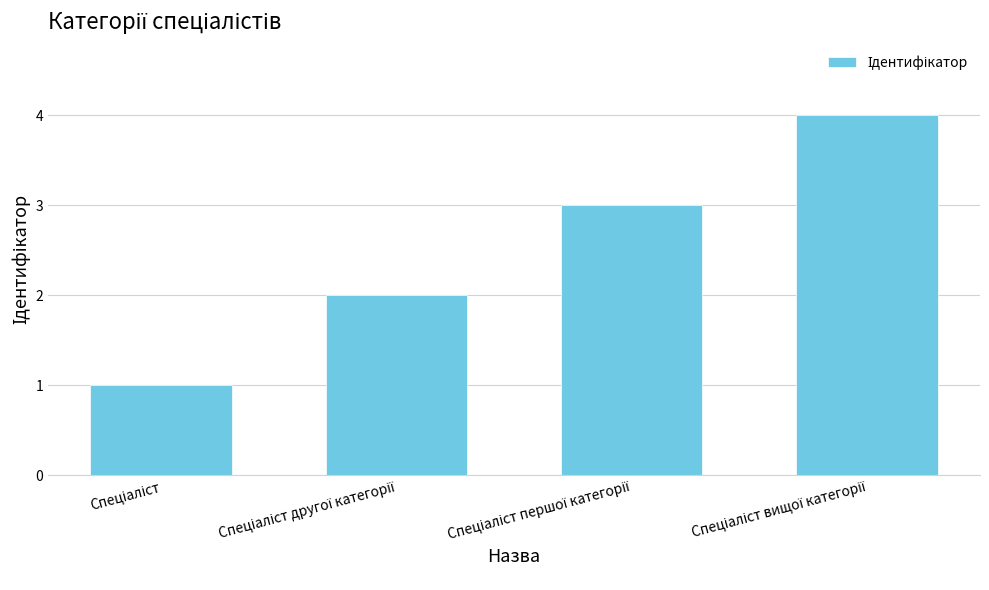

What is the maximum value shown in the chart?

4